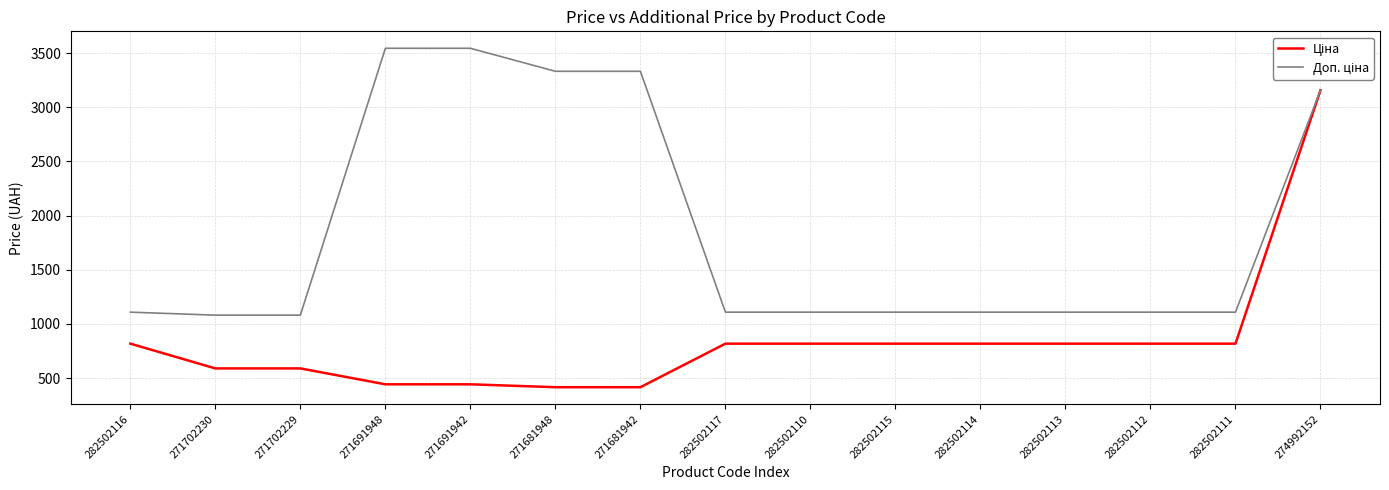

What is the difference between the highest and lowest values at 271691948?

3101.8